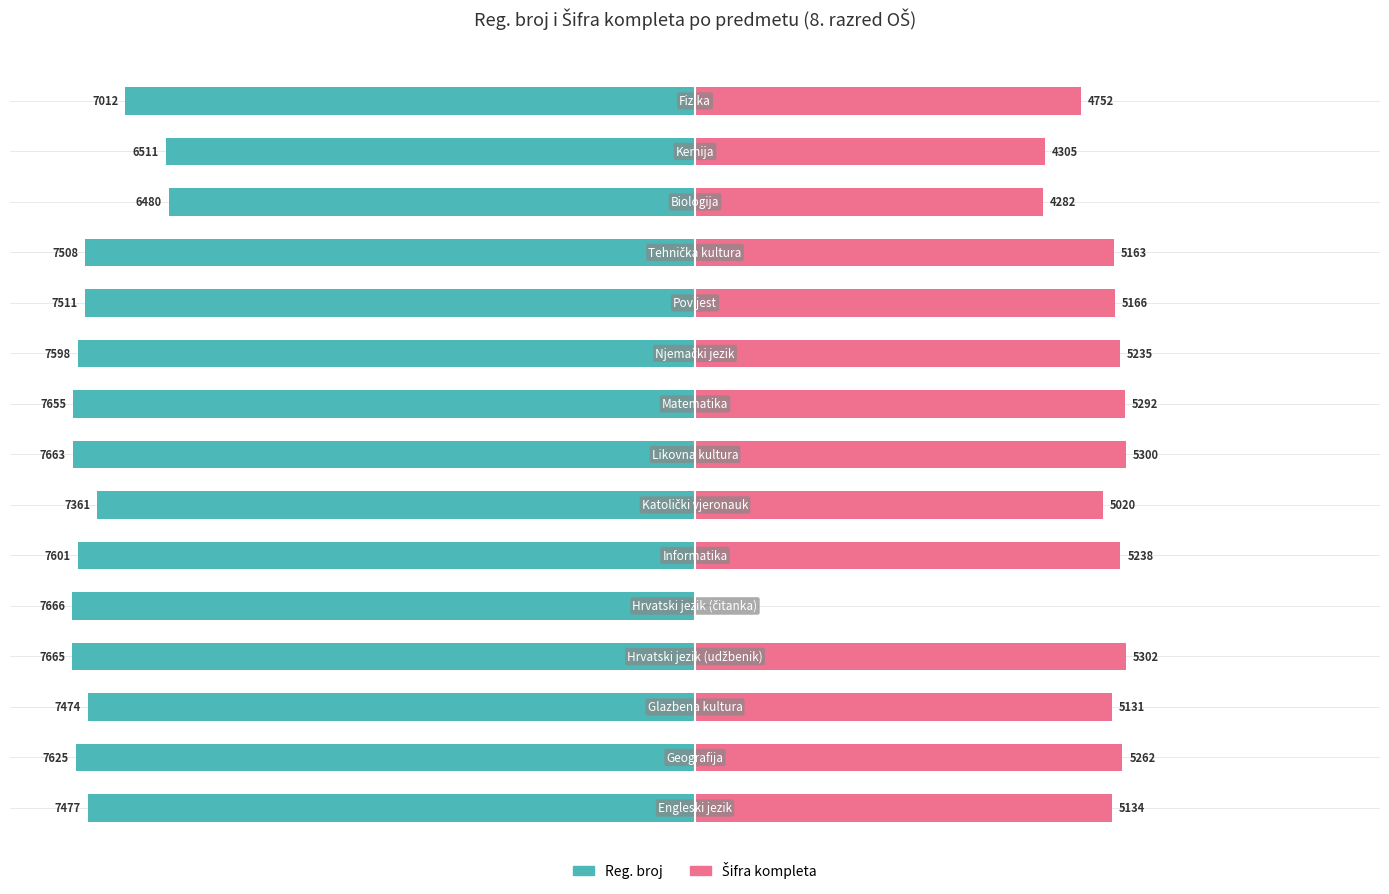

How many series are shown in this chart?

2